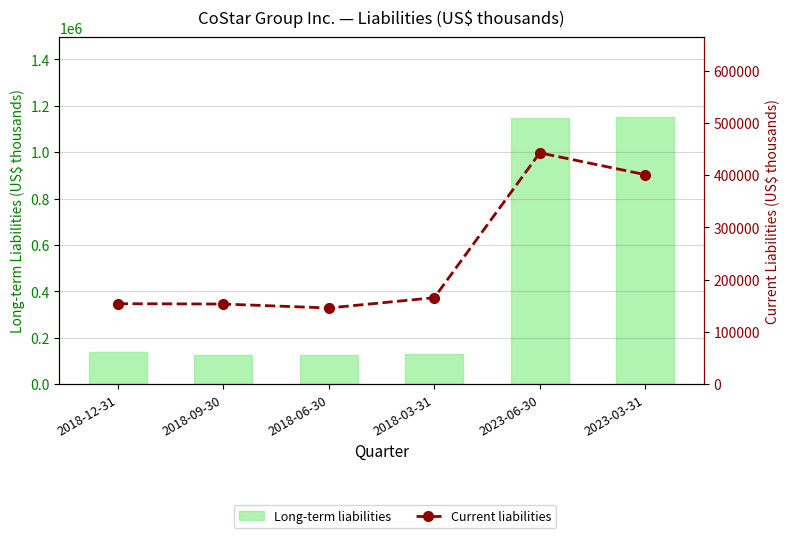

What is the approximate value of Long-term liabilities at 2018-03-31, to the nearest 100?

128500